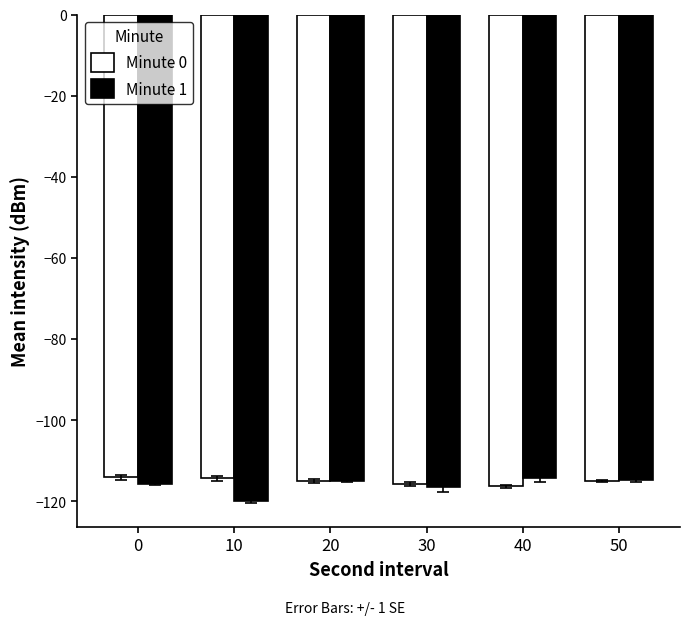

What is the highest value of the Minute 1 series?

-114.3